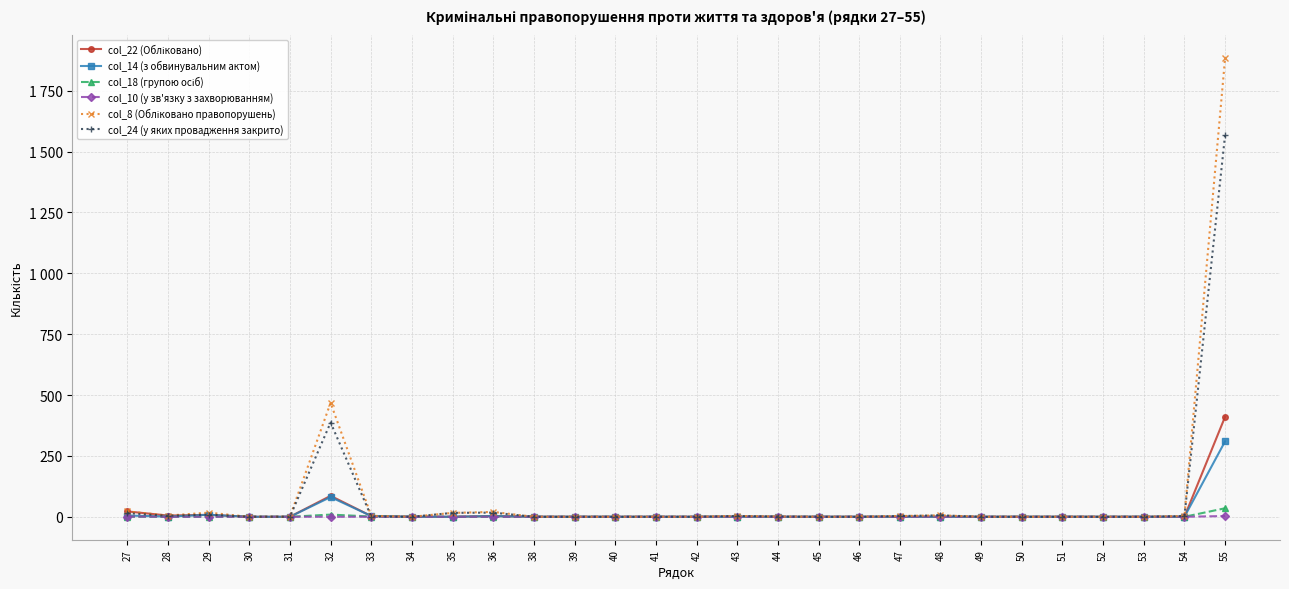

Where is col_14 (з обвинувальним актом) nearest to the value 155?

32